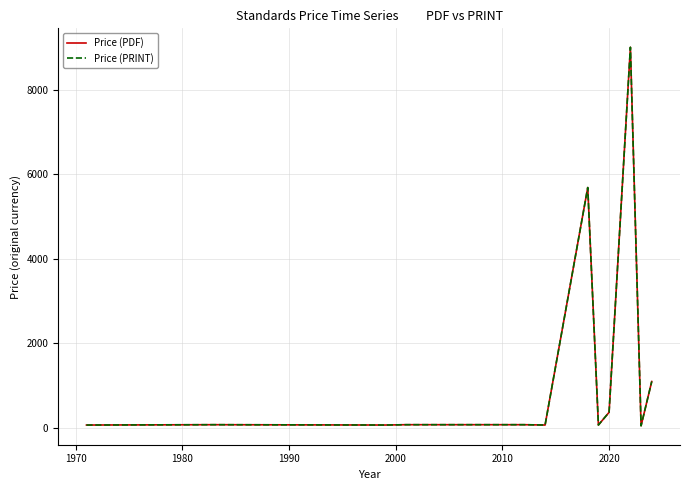

At how many categories does at least one series exceed 3221?

2